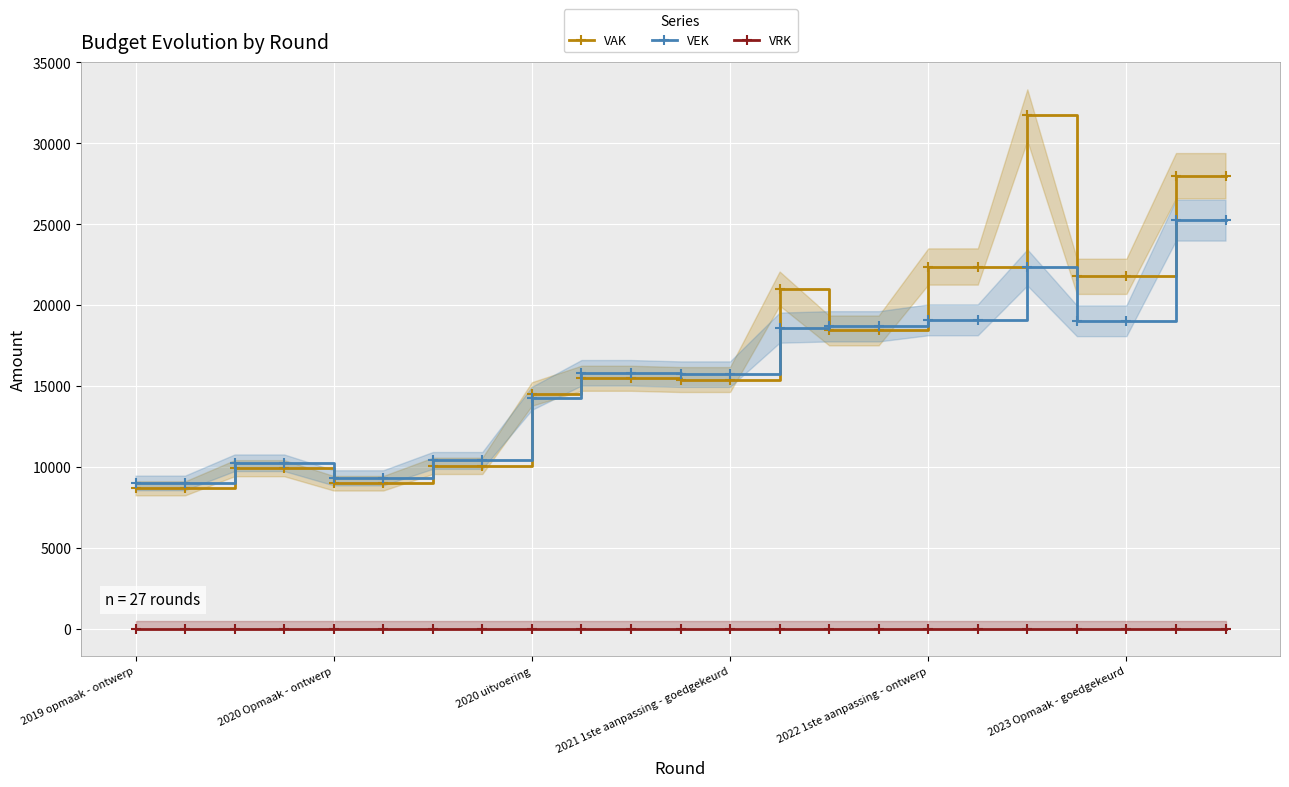

True or false: VEK has a value of 35614 at 21.

False